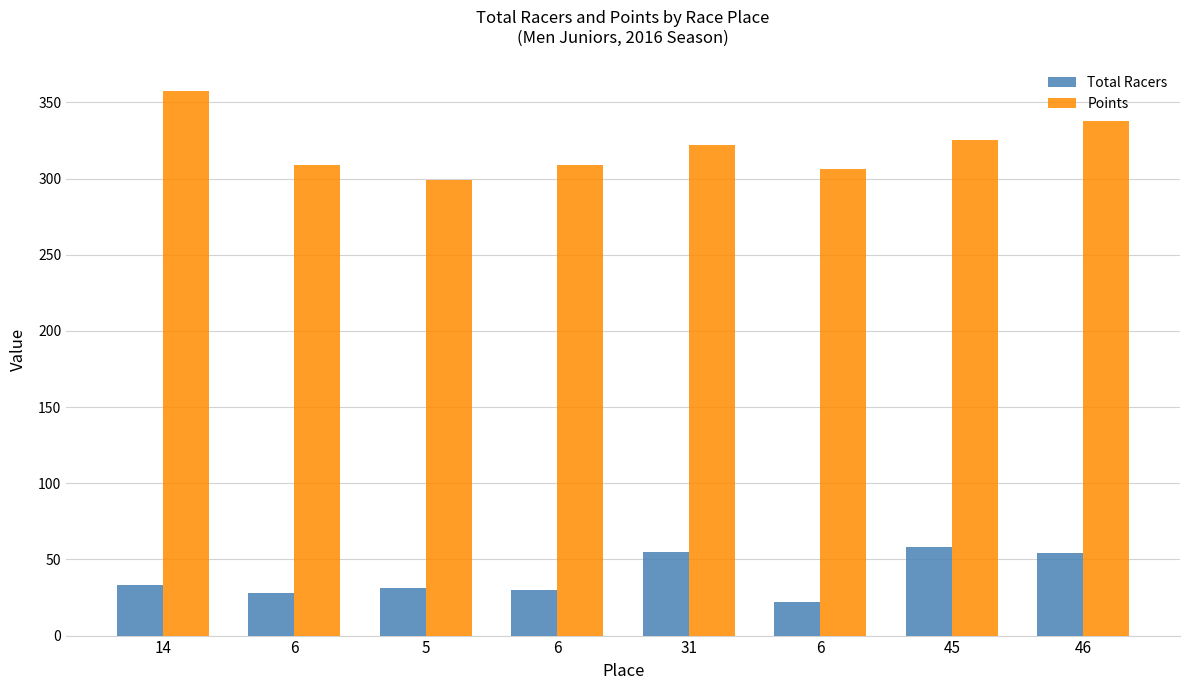

How many bars are there in total?

16